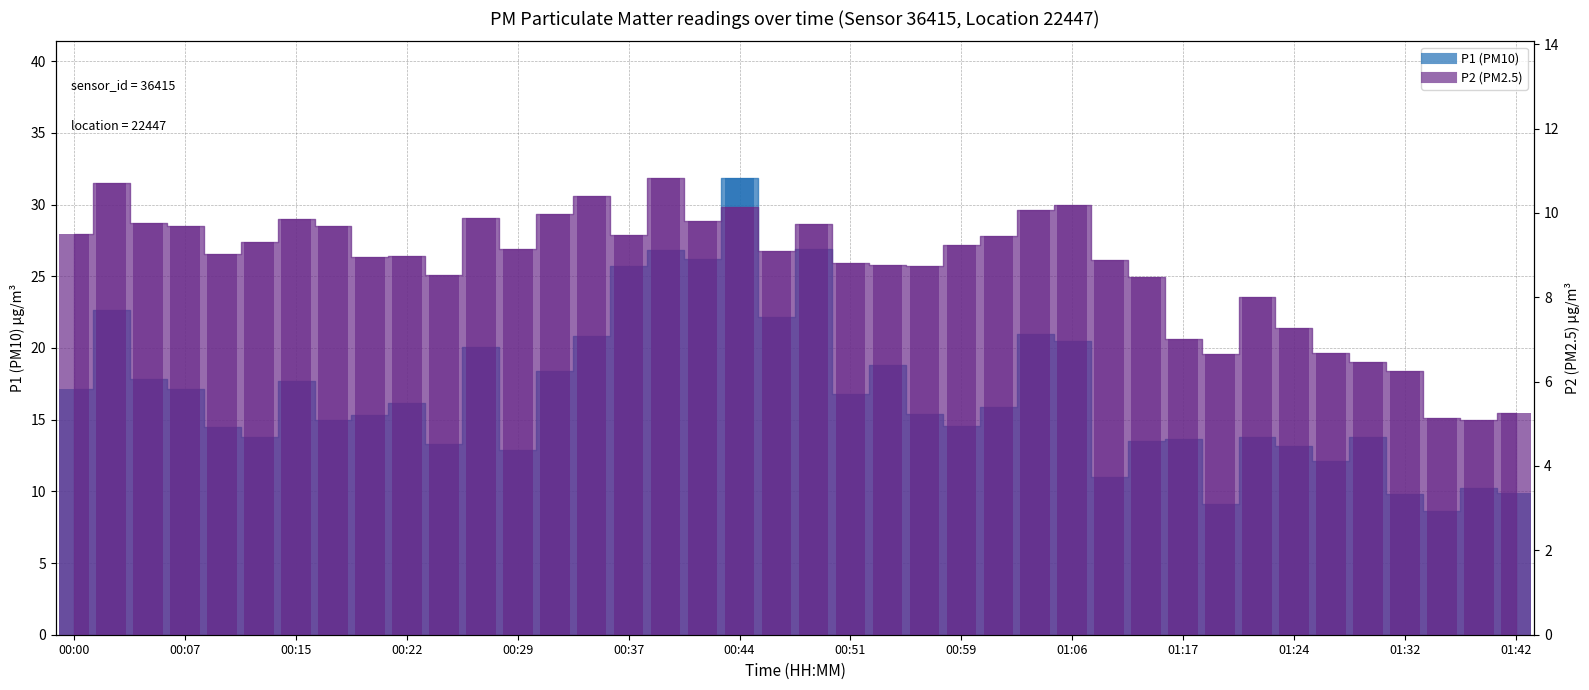

List the series in order of their overall mean, lowest first.

P2 (bar), P1 (bar)